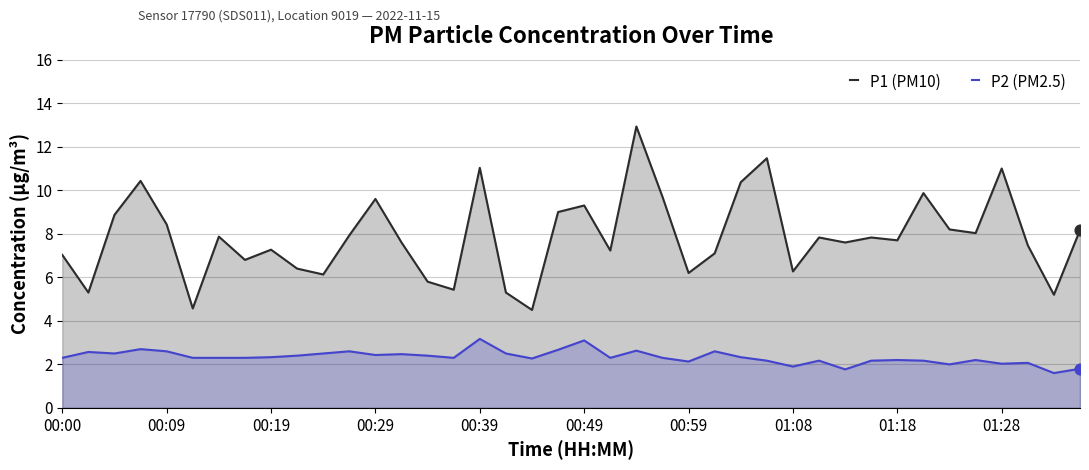

Which series has the largest total across all categories?

P1 (PM10)